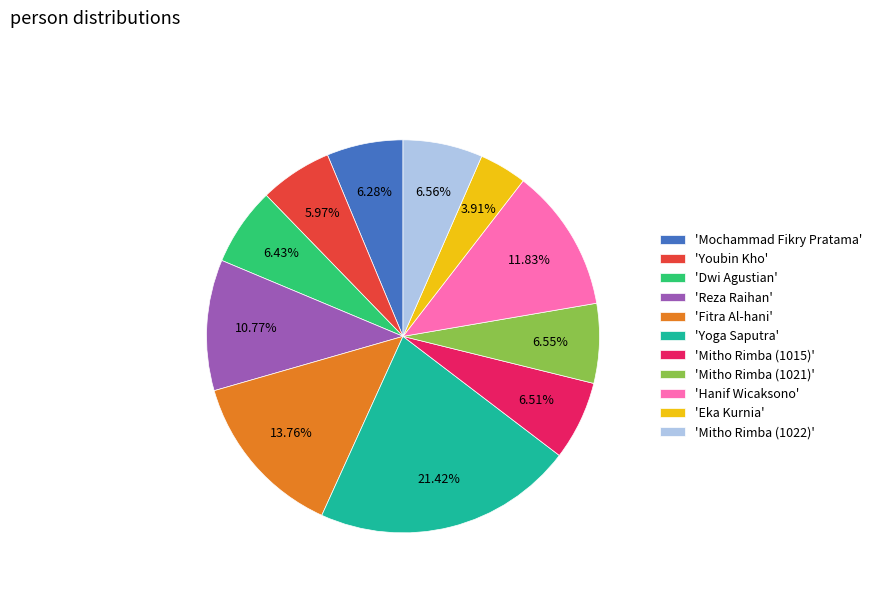

What is the ratio of the value at 'Mitho Rimba (1022)' to the value at 'Mochammad Fikry Pratama'?

1.0